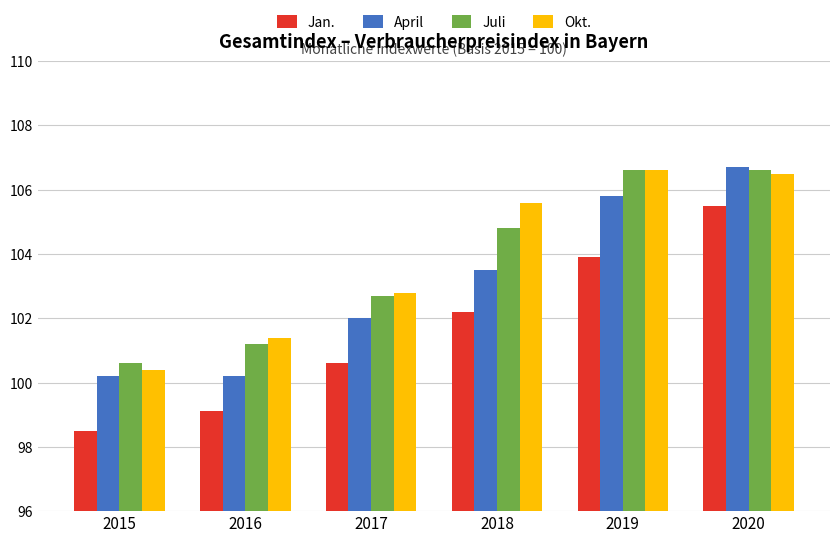

What is the spread (max minus min) of values at 2015?

2.1